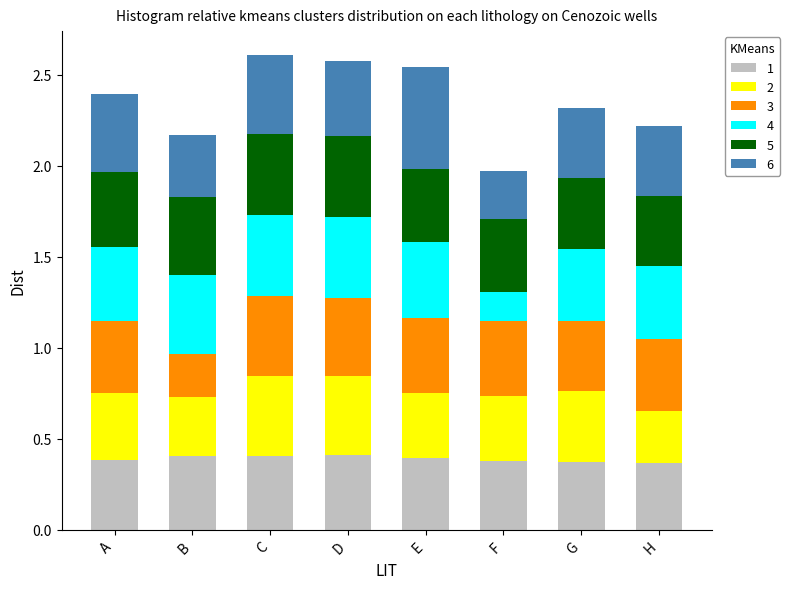

What is the total value across all series at C?

2.6